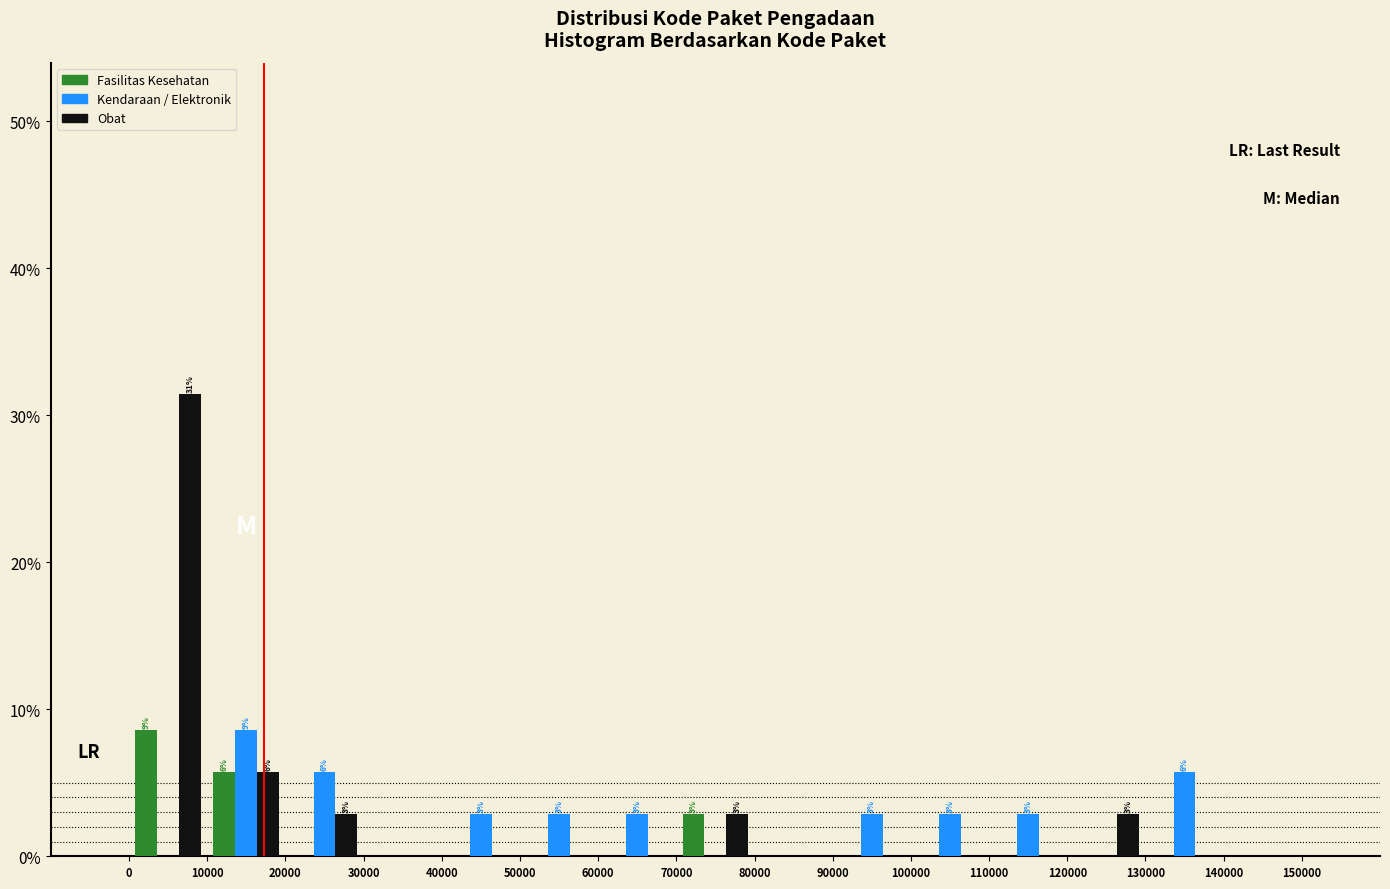

In the Fasilitas Kesehatan series, which range on the x-axis has the tallest bar?

0 to 10000